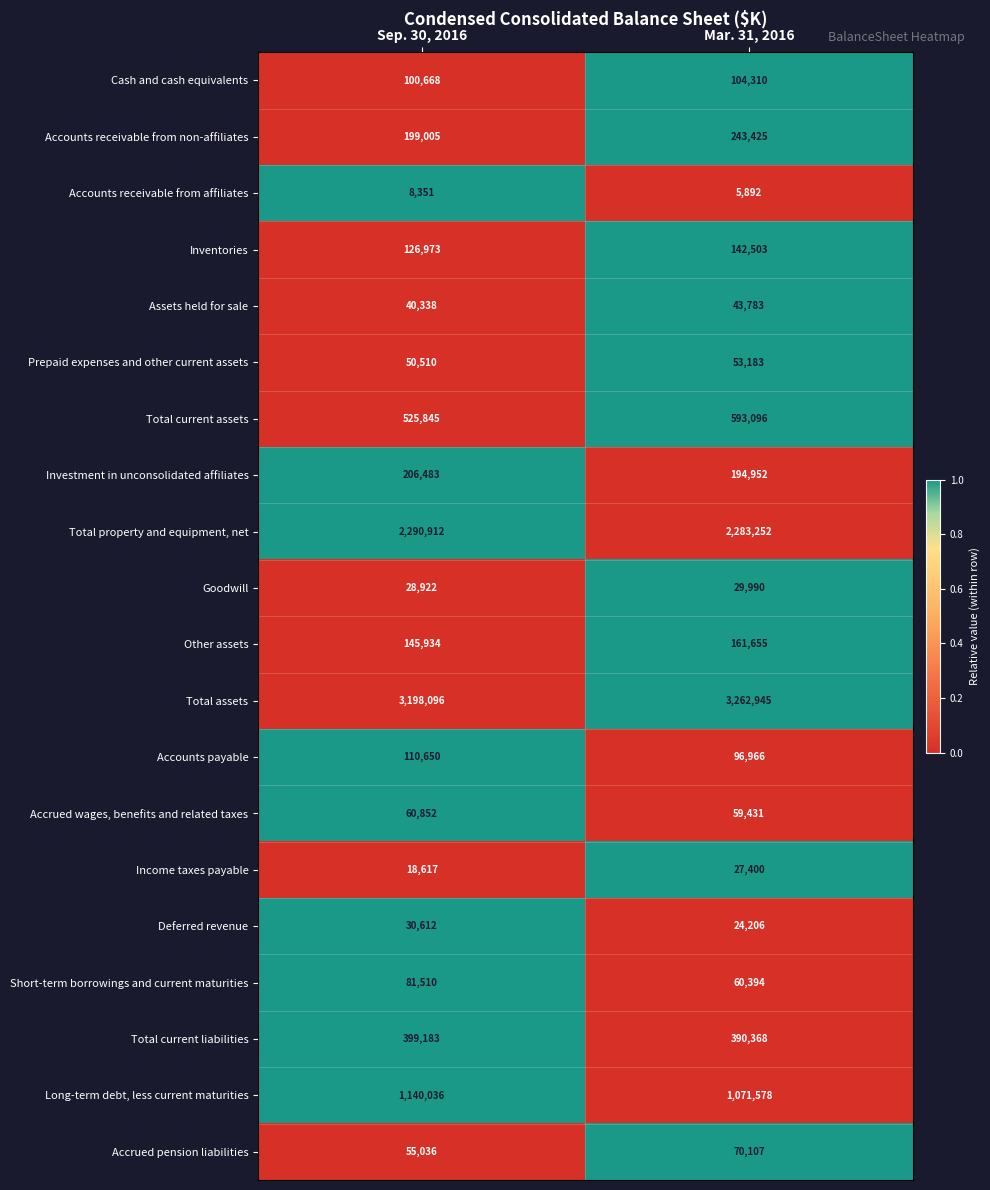

Between Sep. 30, 2016 and Mar. 31, 2016, which series saw the biggest shift?

Long-term debt, less current maturities